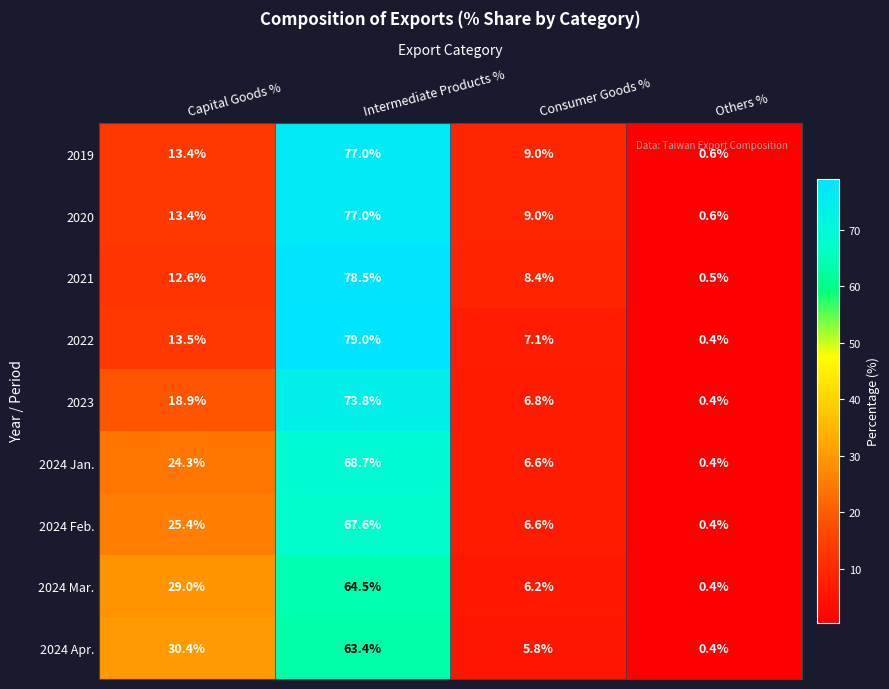

Count the number of data series in this chart.

9